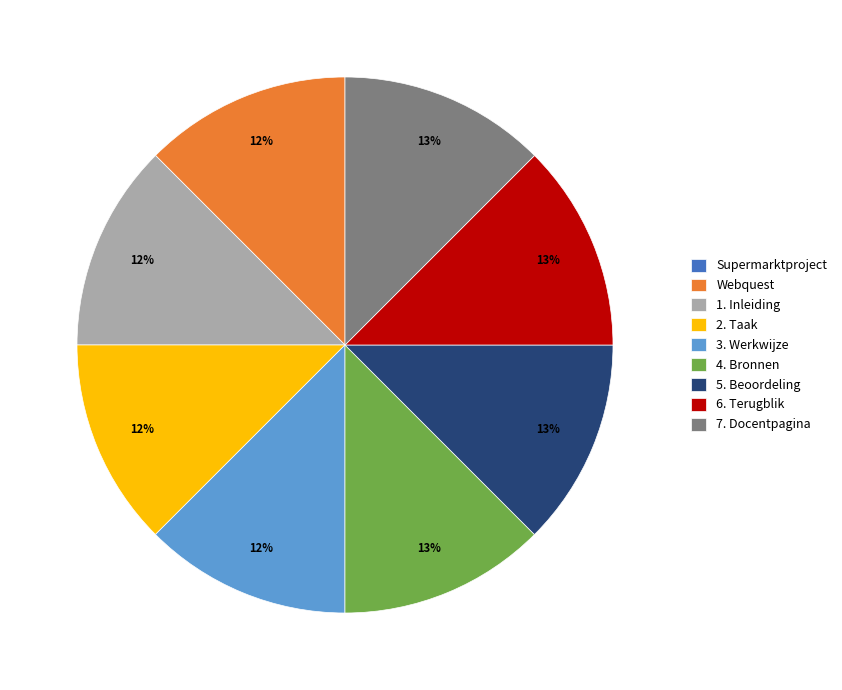

To the nearest percent, what portion does Webquest represent?

12%